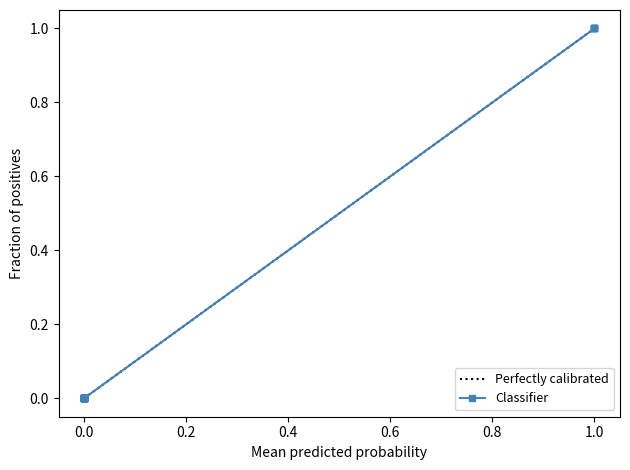

What is the sum of all values?

3